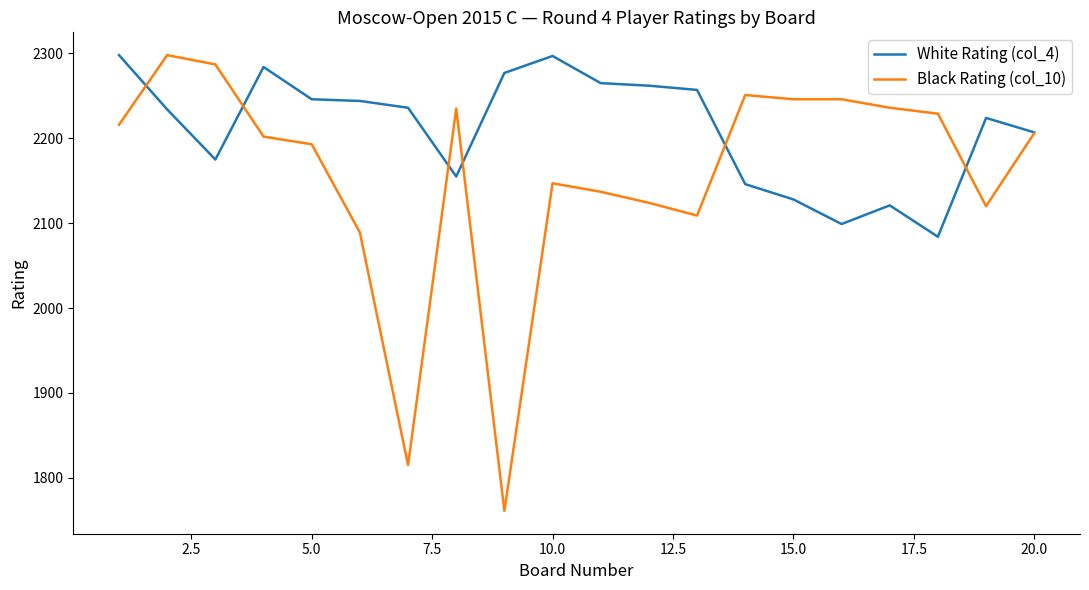

Which series has the widest spread of values?

Black Rating (col_10)